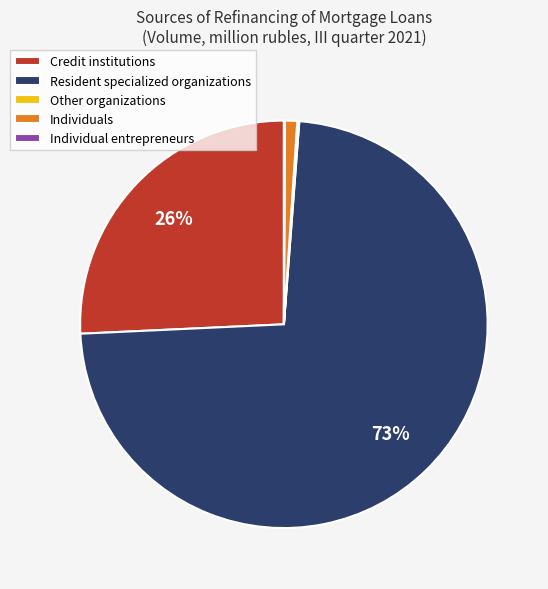

To the nearest percent, what is the average slice percentage?

20%